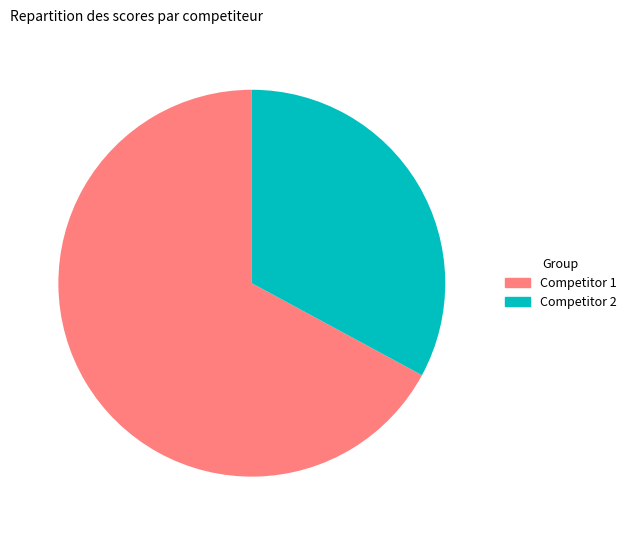

Between Competitor 1 and Competitor 2, which is larger?

Competitor 1